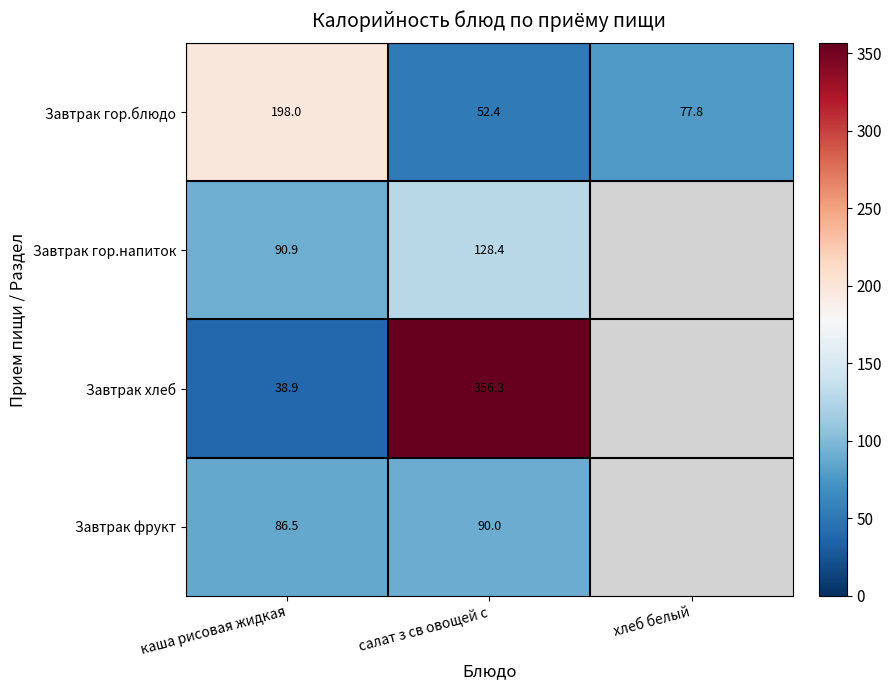

Which has a higher value, салат з св овощей с or хлеб белый?

хлеб белый